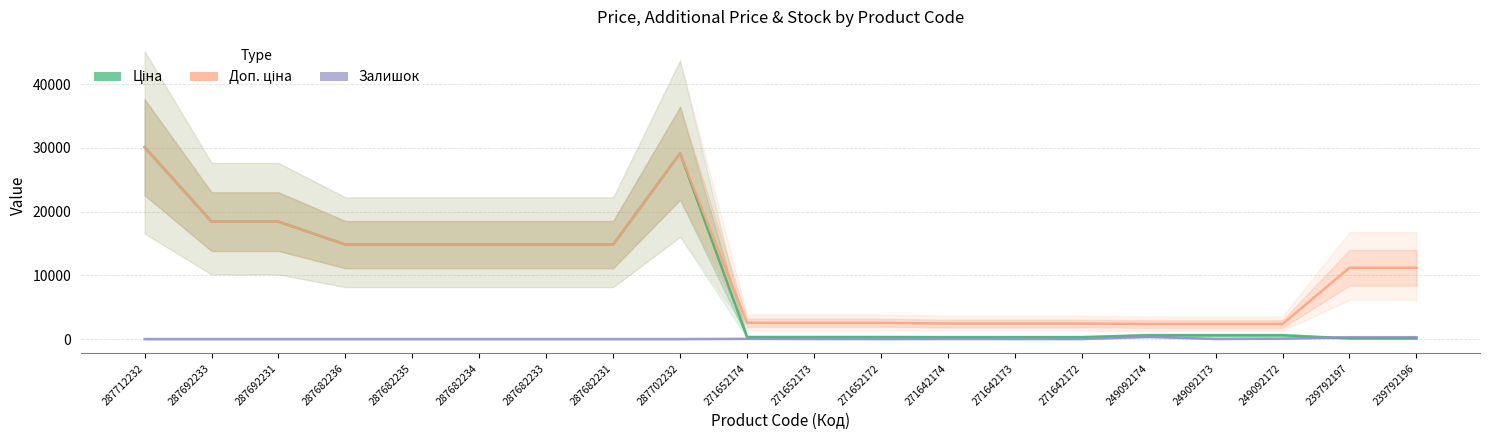

What is the total value across all series at 249092174?

3323.2